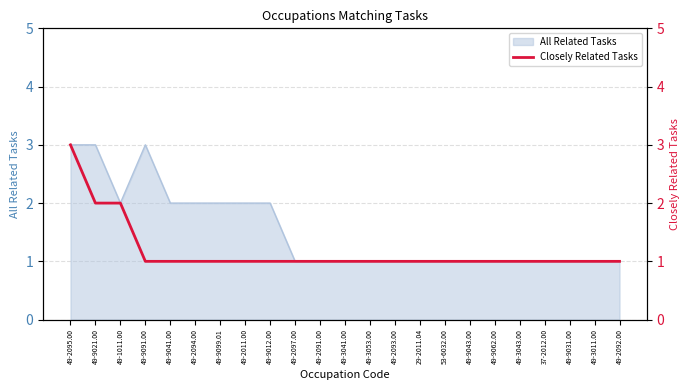

What is the label of the 17th point from the right?

49-9099.01